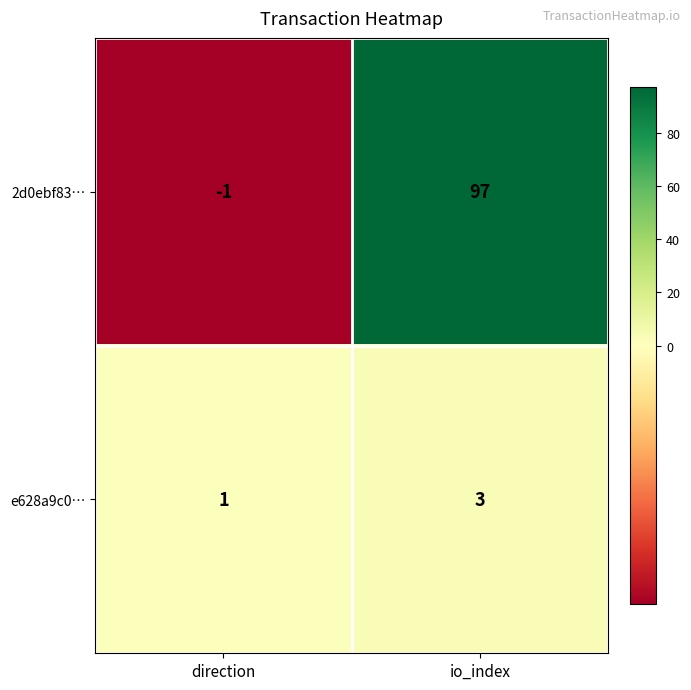

What is the greatest value displayed?

97